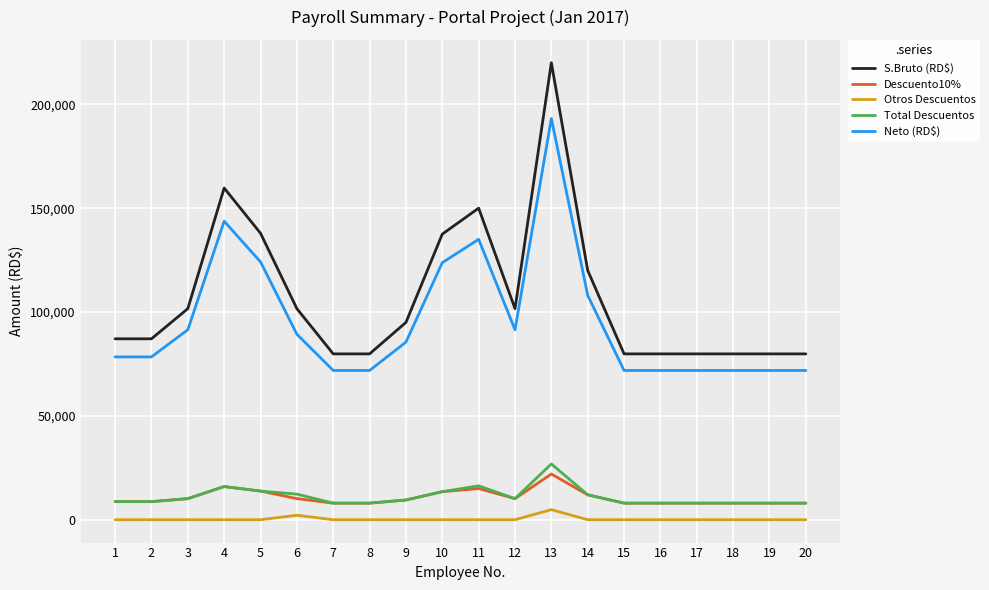

What is the maximum value for Otros Descuentos?

4854.0